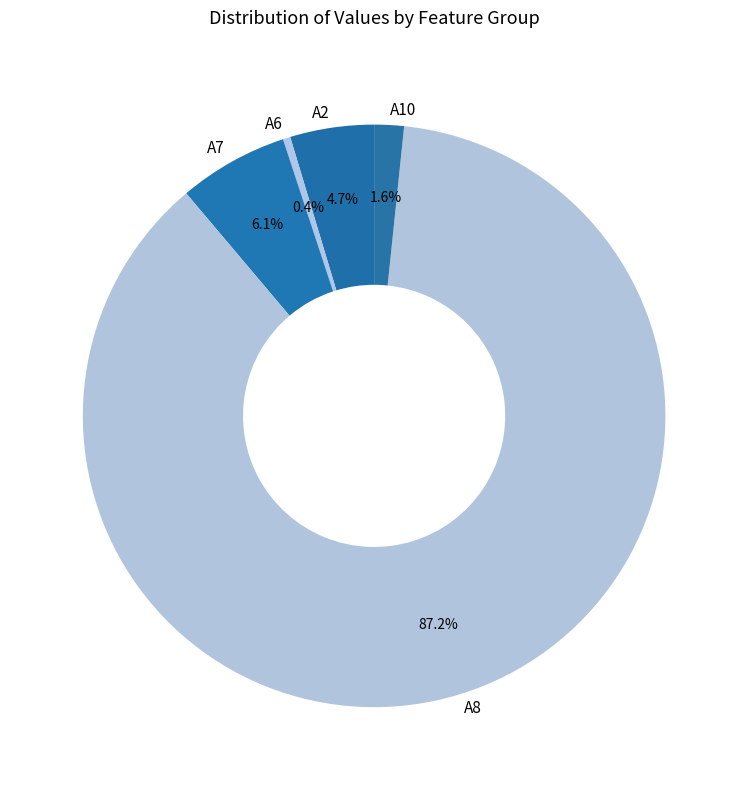

To the nearest percent, what is the difference between the A7 and A8 slice percentages?

81%